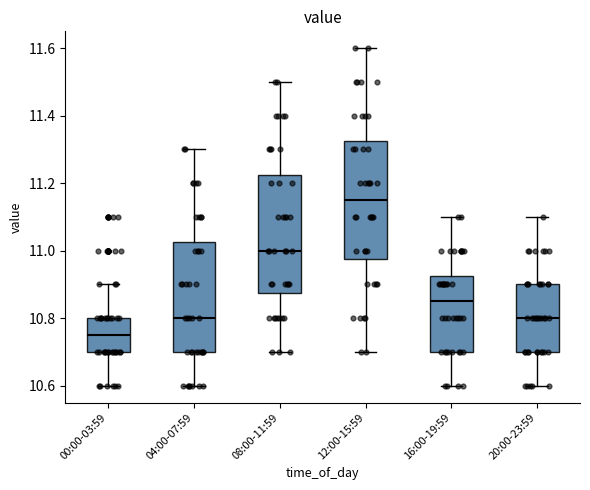

Where is the lower edge of the box for 04:00-07:59 on the y-axis? The values are not printed on the chart, so give them approximately, as read against the axis.

10.70